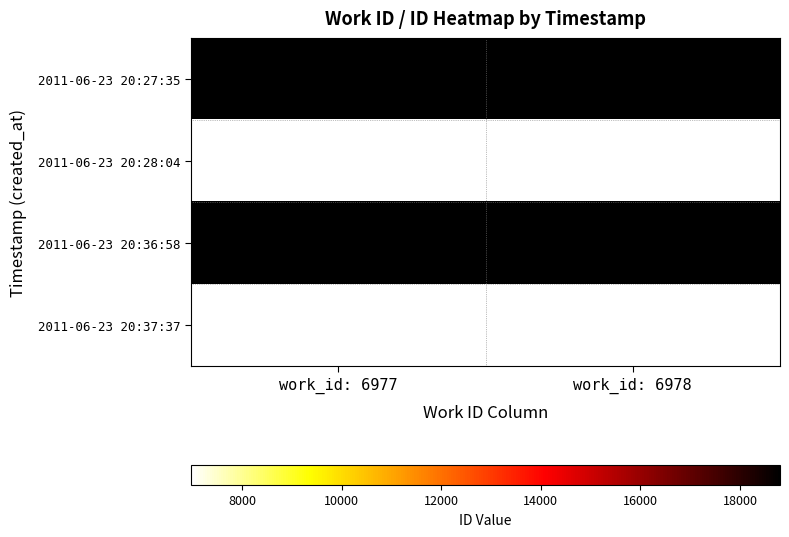

Reading right to left, extract all data points from this chart.

2011-06-23 20:27:35: work_id: 6978=18805	work_id: 6977=18804
2011-06-23 20:28:04: work_id: 6978=6978	work_id: 6977=6977
2011-06-23 20:36:58: work_id: 6978=18805	work_id: 6977=18804
2011-06-23 20:37:37: work_id: 6978=6978	work_id: 6977=6977